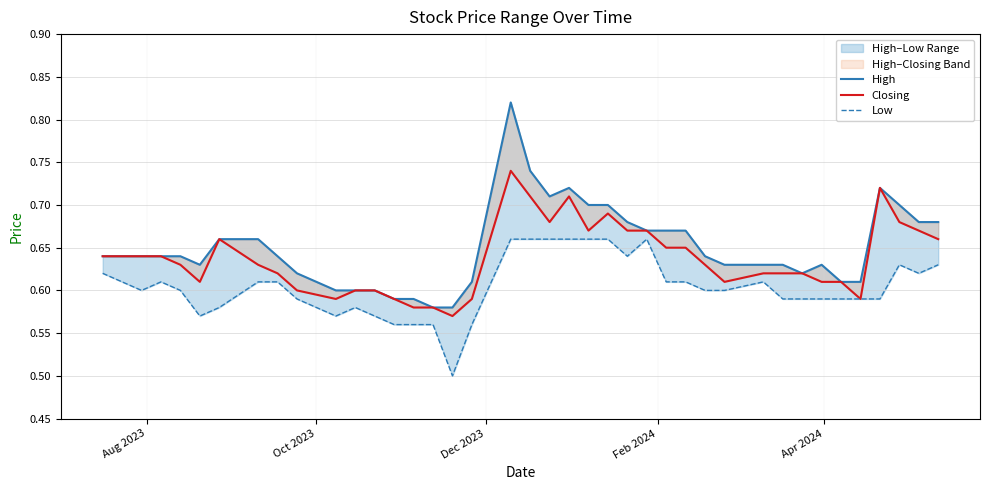

How many lines are shown in the chart?

3